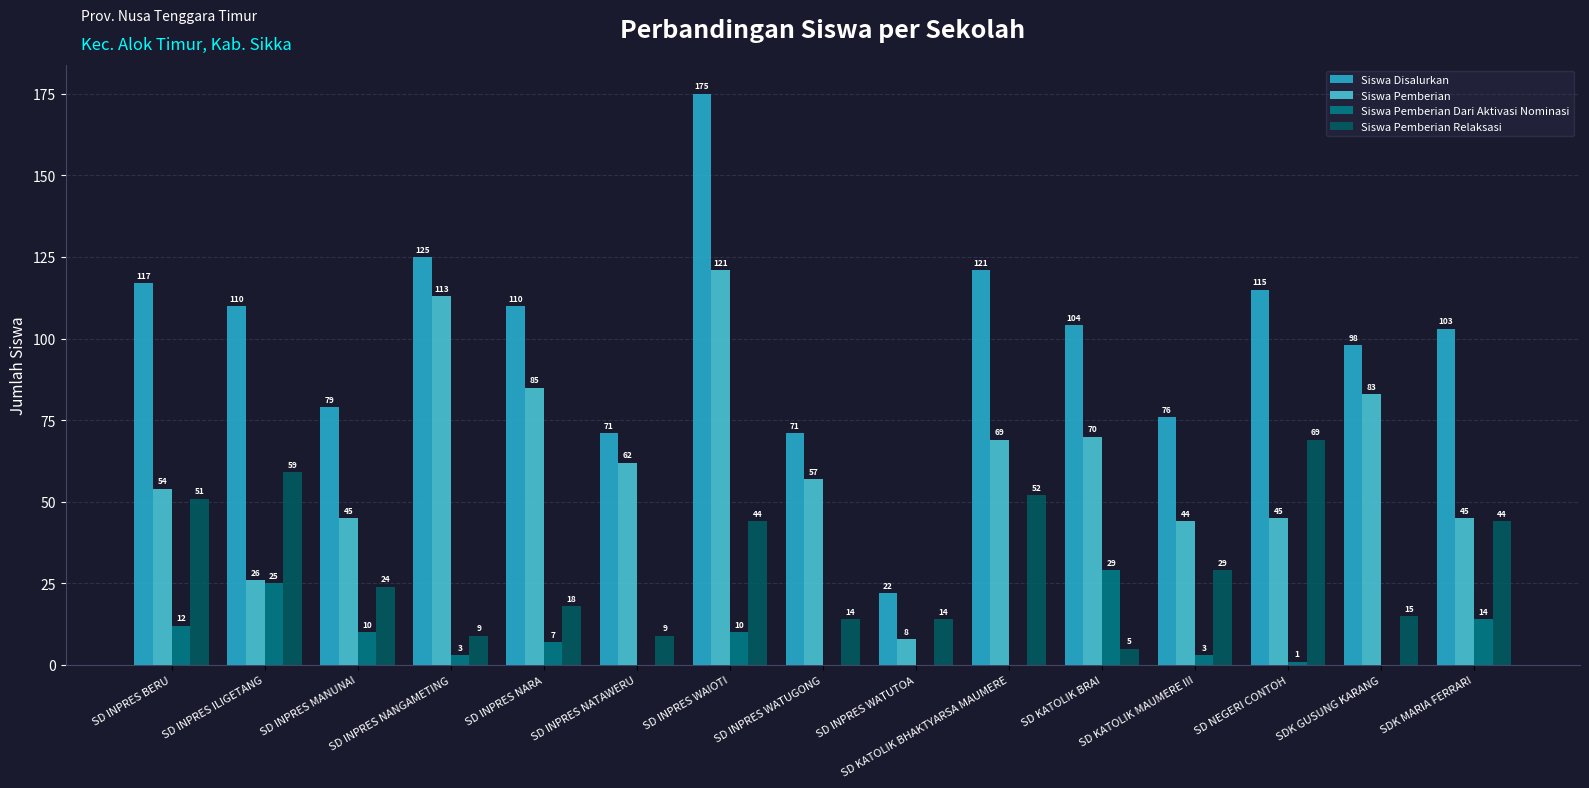

Where does the Siswa Pemberian Dari Aktivasi Nominasi series first go above 3?

SD INPRES BERU